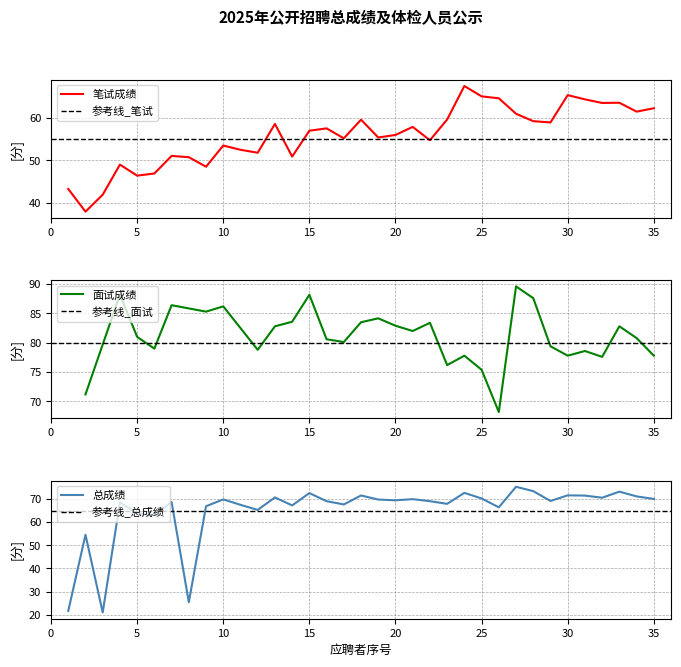

Which category has the lowest value across all series?

3